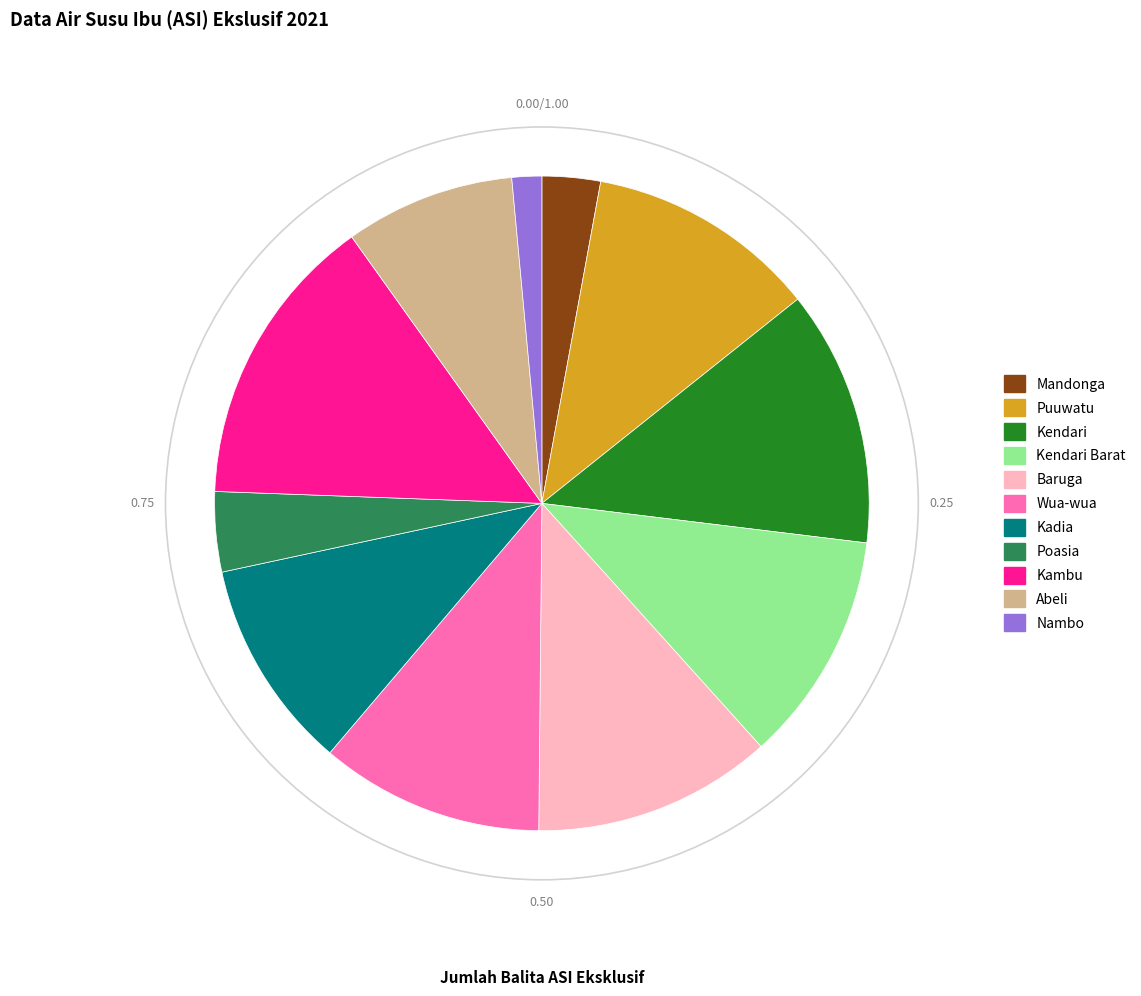

Is there a majority slice in this chart?

No